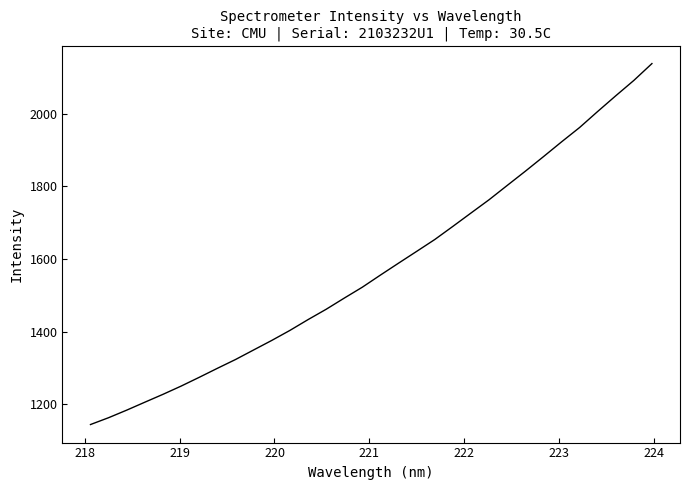

What is the greatest value displayed?

2138.3